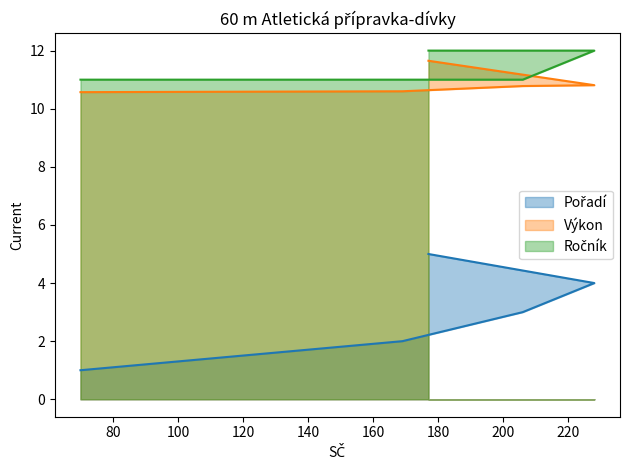

Which series has the widest spread of values?

Pořadí